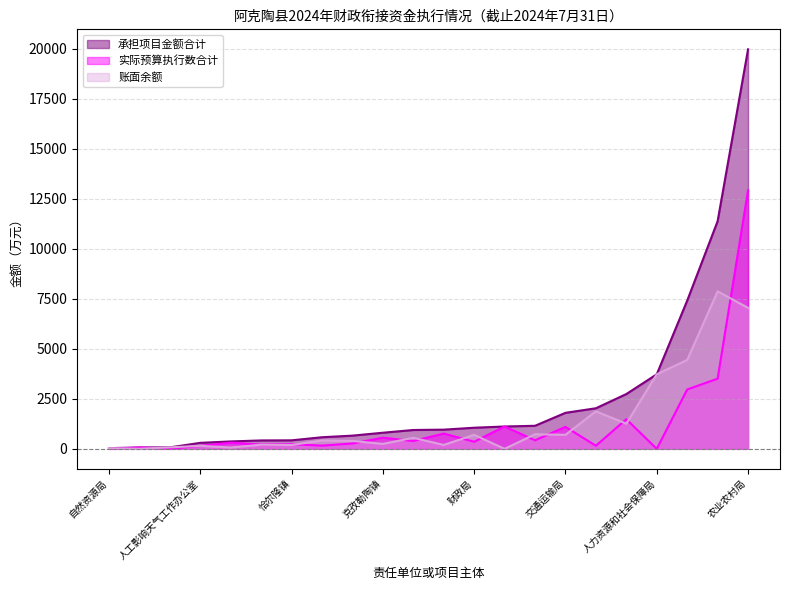

Reading right to left, transcribe all the data shown in this chart.

承担项目金额合计: 自然资源局=34.5	统战部（民宗局）=73.7	人力资源和社会保障局=3726.2	奥依塔克镇=2028.0	布伦口乡=580.0	畜牧兽医局=11379.1	财政局=1055.0	水利局=1152.2	巴仁乡=7408.0	木吉乡=660.0	阿克陶镇=942.0	人工影响天气工作办公室=300.0	塔尔乡=420.0	玉麦镇=2739.0	恰尔隆镇=425.0	交通运输局=1800.0	农业农村局=19968.7	克孜勒陶镇=805.0	皮拉勒乡=959.0	加马铁热克乡=370.0	托尔塔依农场=69.0	教育局=1116.6
实际预算执行数合计: 自然资源局=0.0	统战部（民宗局）=0.0	人力资源和社会保障局=0.0	奥依塔克镇=153.9	布伦口乡=161.7	畜牧兽医局=3508.4	财政局=355.8	水利局=425.3	巴仁乡=2965.8	木吉乡=267.2	阿克陶镇=391.7	人工影响天气工作办公室=149.1	塔尔乡=213.3	玉麦镇=1481.8	恰尔隆镇=232.6	交通运输局=1098.9	农业农村局=12922.2	克孜勒陶镇=556.4	皮拉勒乡=762.8	加马铁热克乡=304.2	托尔塔依农场=66.7	教育局=1116.6
账面余额: 自然资源局=34.5	统战部（民宗局）=73.7	人力资源和社会保障局=3726.2	奥依塔克镇=1874.1	布伦口乡=418.3	畜牧兽医局=7870.6	财政局=699.2	水利局=727.0	巴仁乡=4442.2	木吉乡=392.8	阿克陶镇=550.3	人工影响天气工作办公室=150.9	塔尔乡=206.7	玉麦镇=1257.2	恰尔隆镇=192.4	交通运输局=701.1	农业农村局=7046.5	克孜勒陶镇=248.6	皮拉勒乡=196.2	加马铁热克乡=65.8	托尔塔依农场=2.3	教育局=0.0